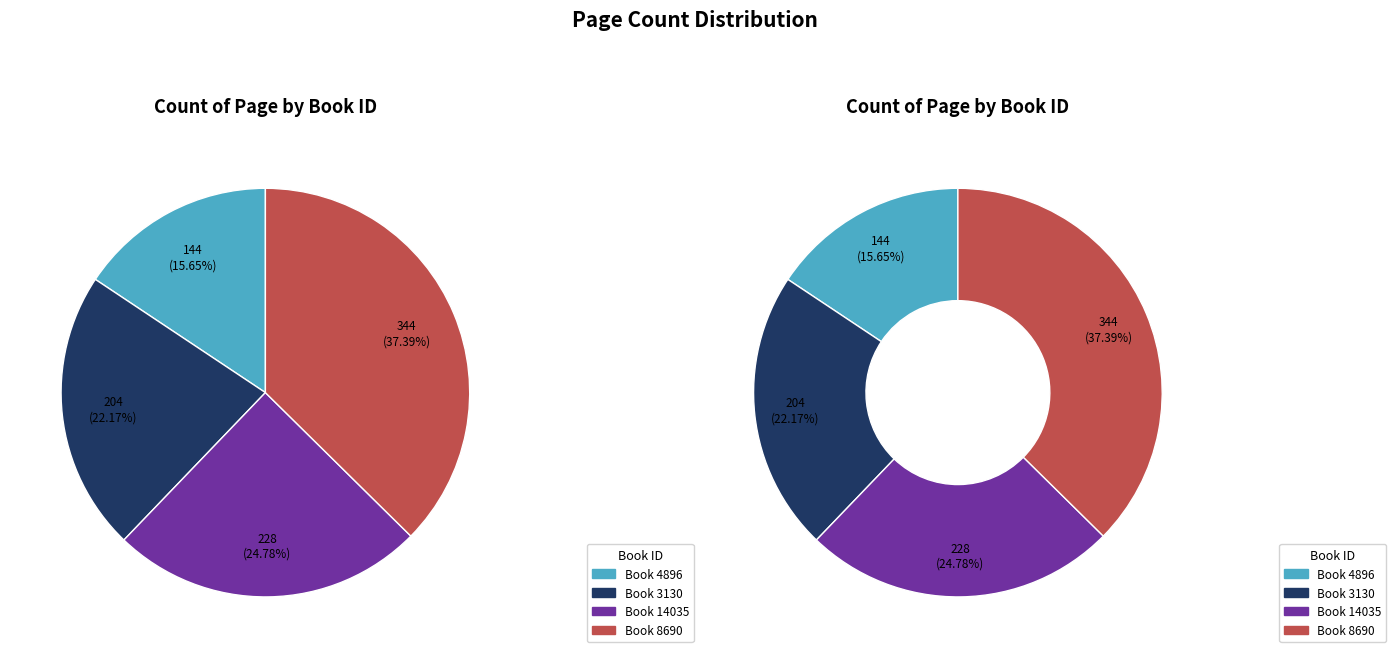

Between 3130 and 14035, which is larger?

14035